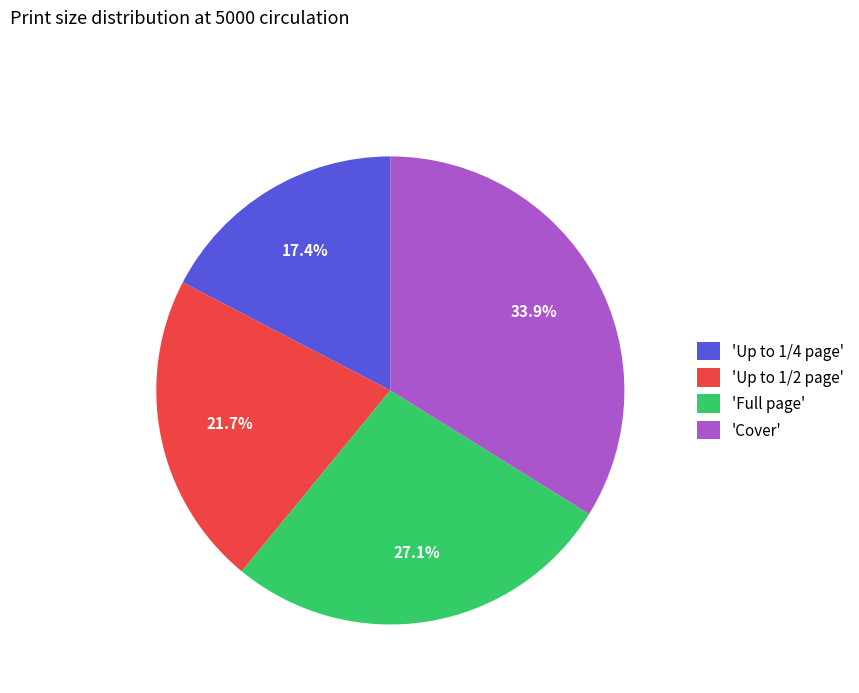

What is the largest slice in the pie chart?

'Cover'